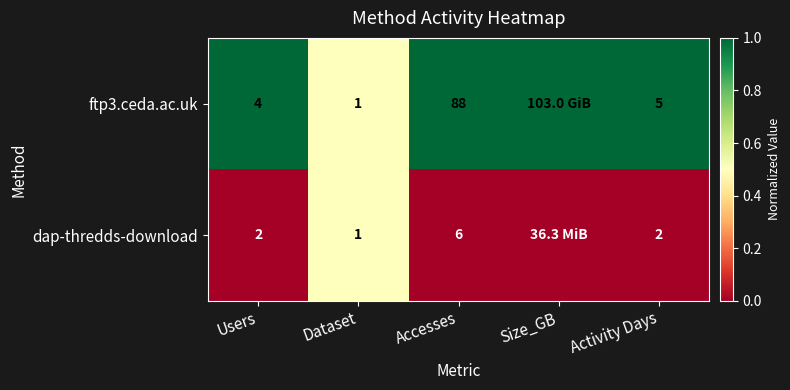

The dap-thredds-download series shows 10 at Accesses. True or false?

False